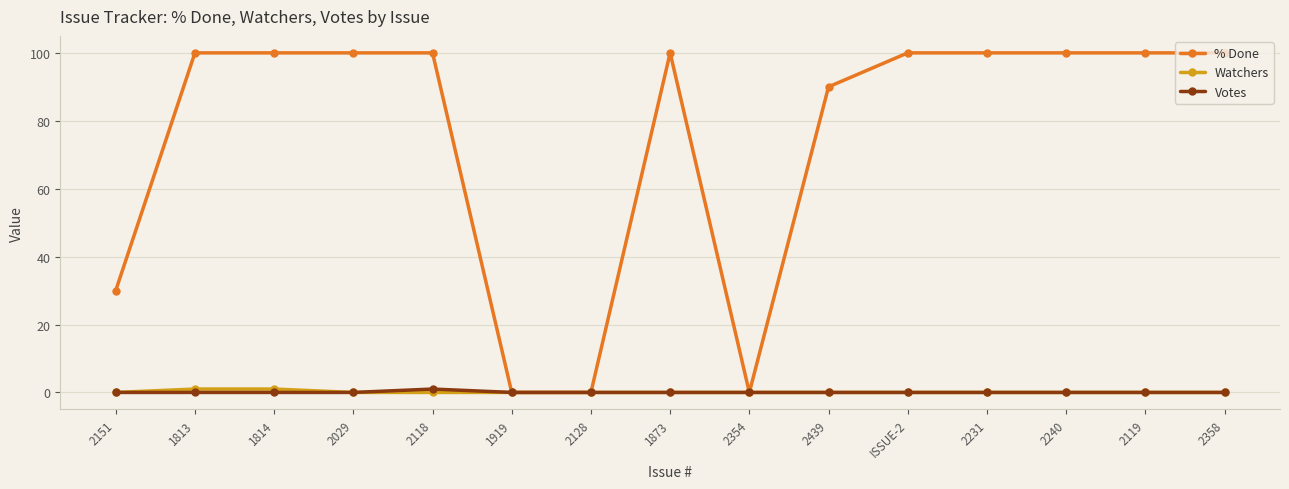

Count the number of data series in this chart.

3